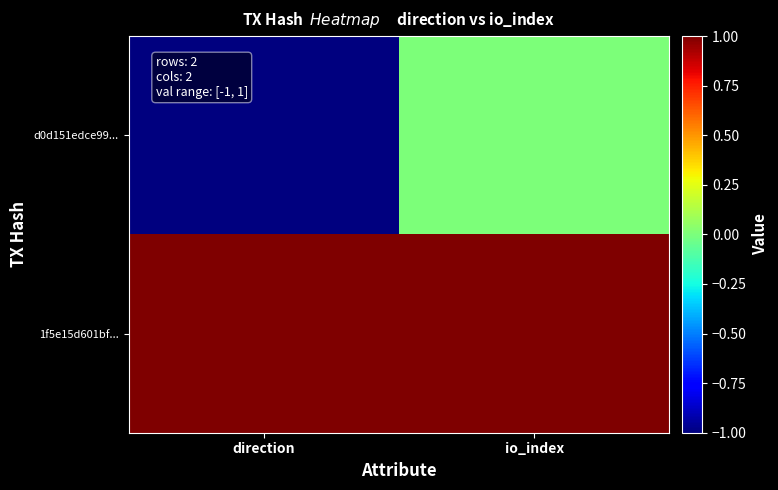

At io_index, list the series in order from smallest to largest.

d0d151edce99..., 1f5e15d601bf...